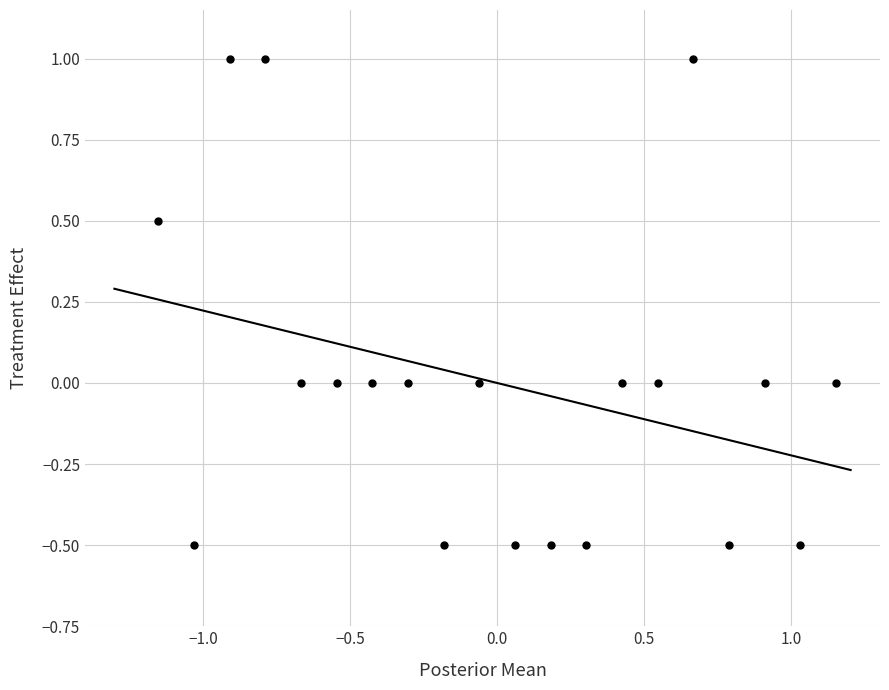

What is the range of Y values (max minus min)?

1.5